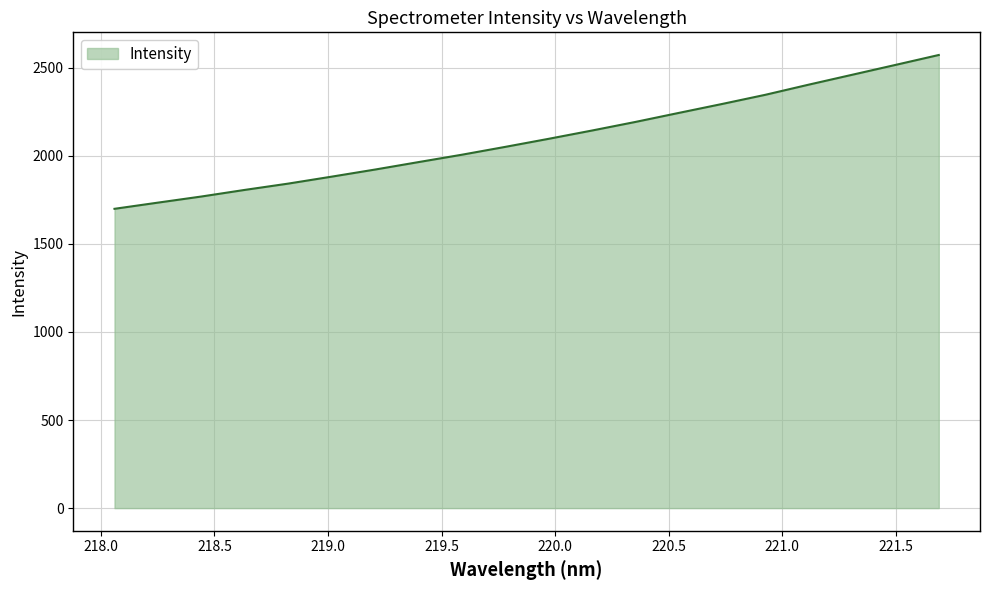

What is the smallest value displayed?

1698.4